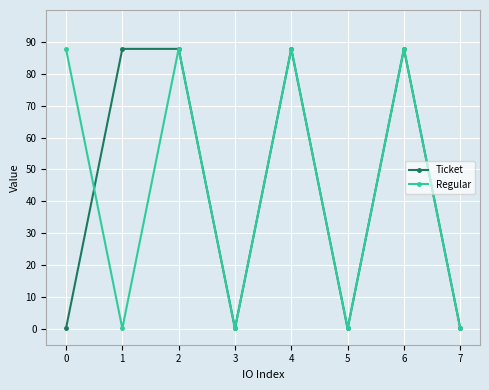

Reading left to right, list all the values displayed in this chart.

Ticket: 0.1	87.8	87.8	0.1	87.8	0.1	87.8	0.1
Regular: 87.8	0.1	87.8	0.1	87.8	0.1	87.8	0.1